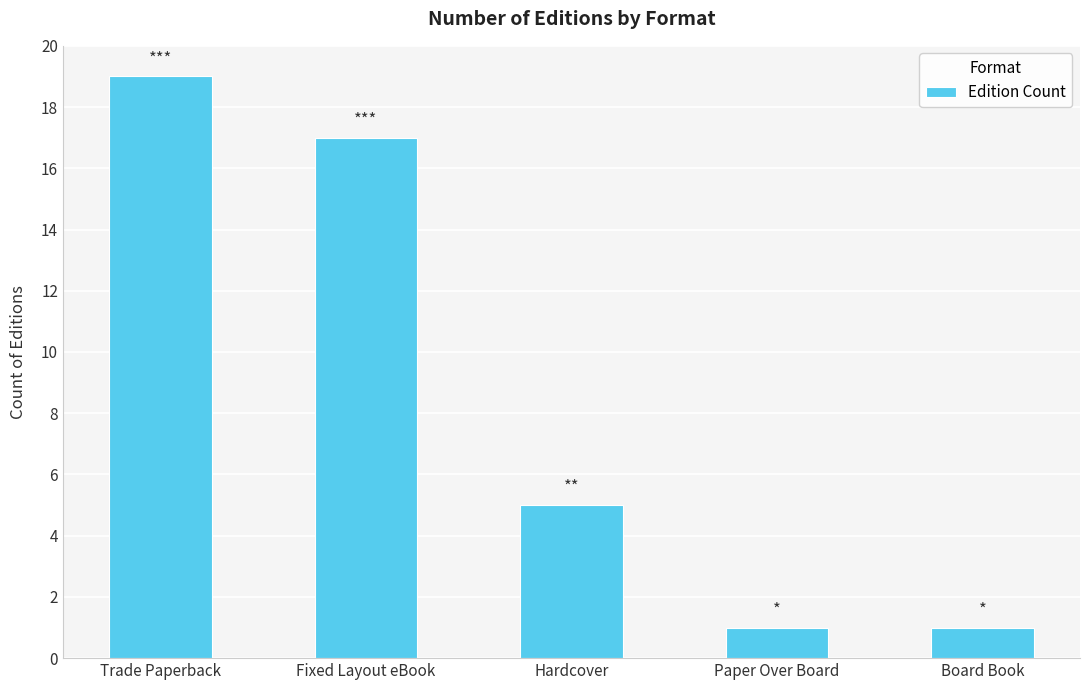

Reading left to right, what are all the values shown in this chart?

19	17	5	1	1